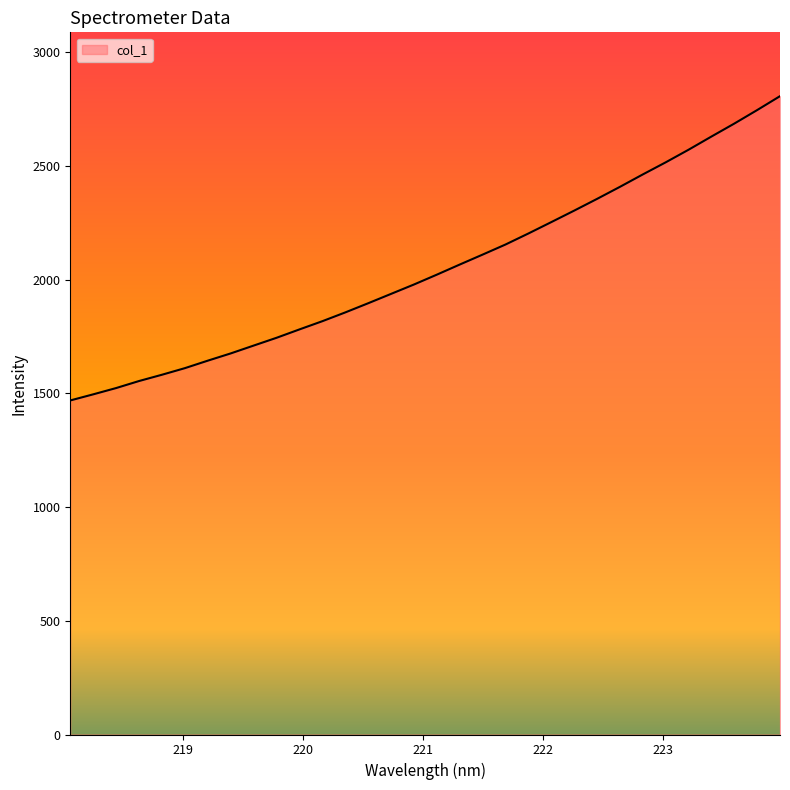

What is the difference between the maximum and minimum values?

1337.7